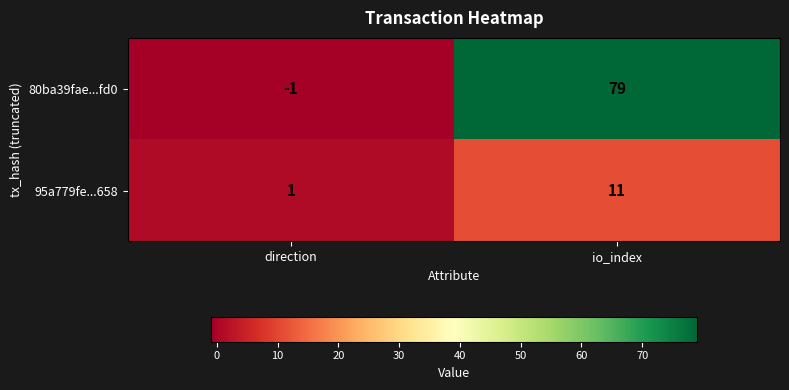

True or false: 95a779fe...658 has a value of 2 at direction.

False